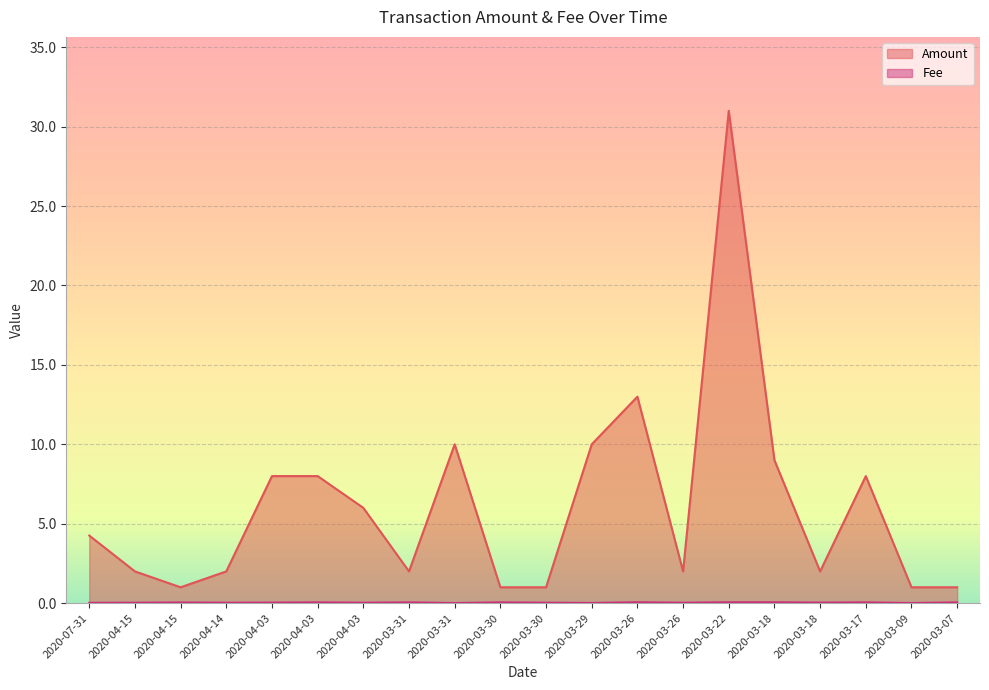

List the labels in order of Fee value, smallest first.

2020-03-31, 2020-03-09, 2020-03-29, 2020-07-31, 2020-04-15, 2020-04-14, 2020-04-03, 2020-03-30, 2020-03-26, 2020-04-03, 2020-03-18, 2020-04-15, 2020-04-03, 2020-03-31, 2020-03-30, 2020-03-17, 2020-03-07, 2020-03-26, 2020-03-22, 2020-03-18